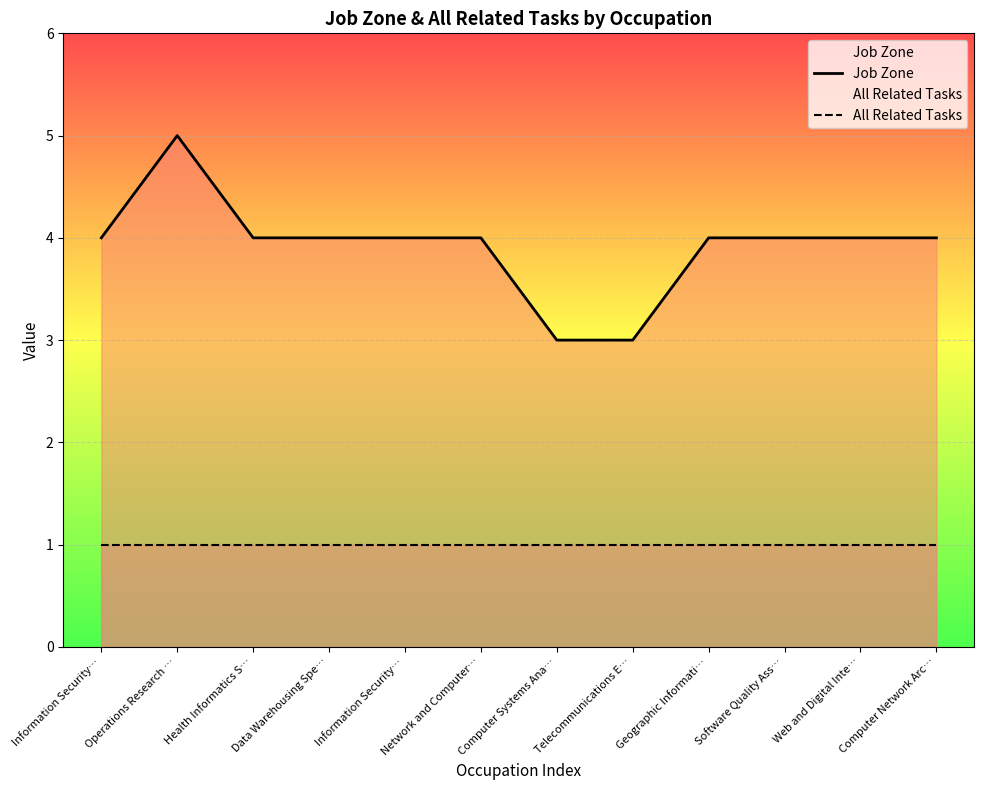

True or false: All Related Tasks and Job Zone intersect in this chart.

False